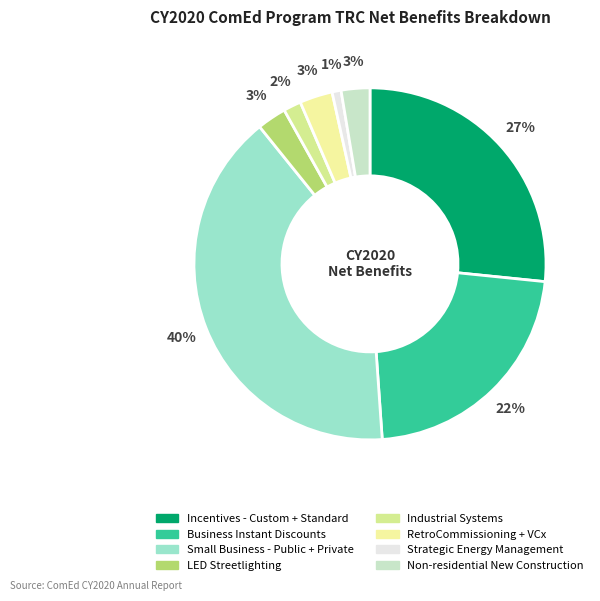

To the nearest percent, what is the combined percentage of Business Instant Discounts and Incentives - Custom + Standard?

49%